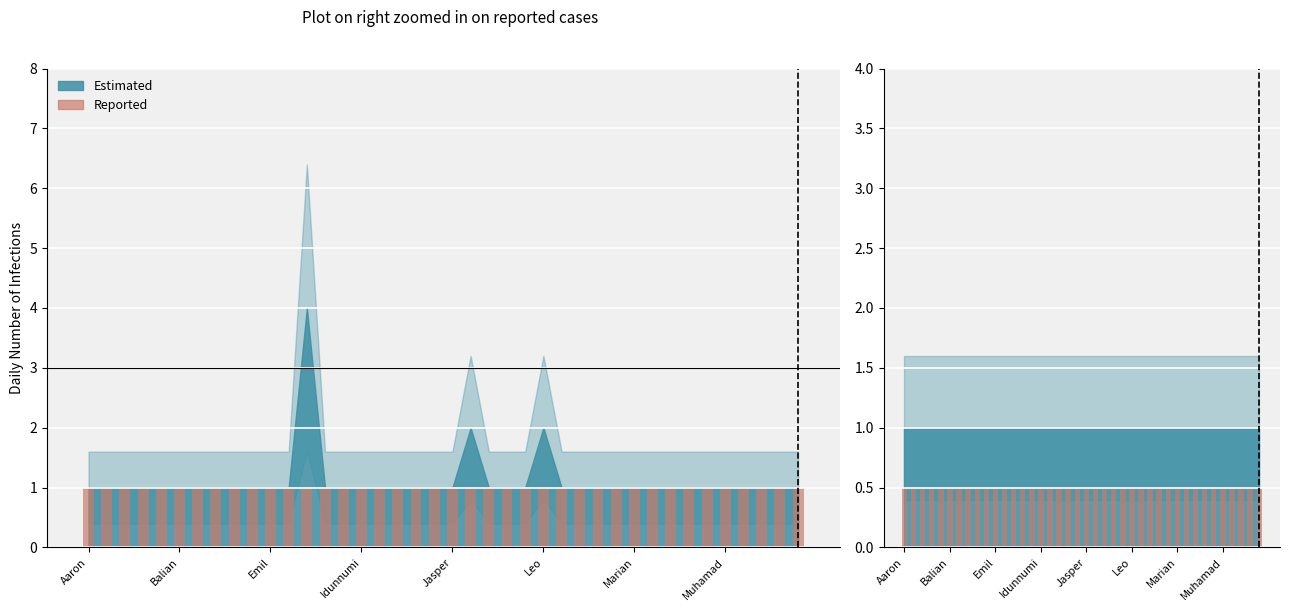

How many bars are there in each group?

2